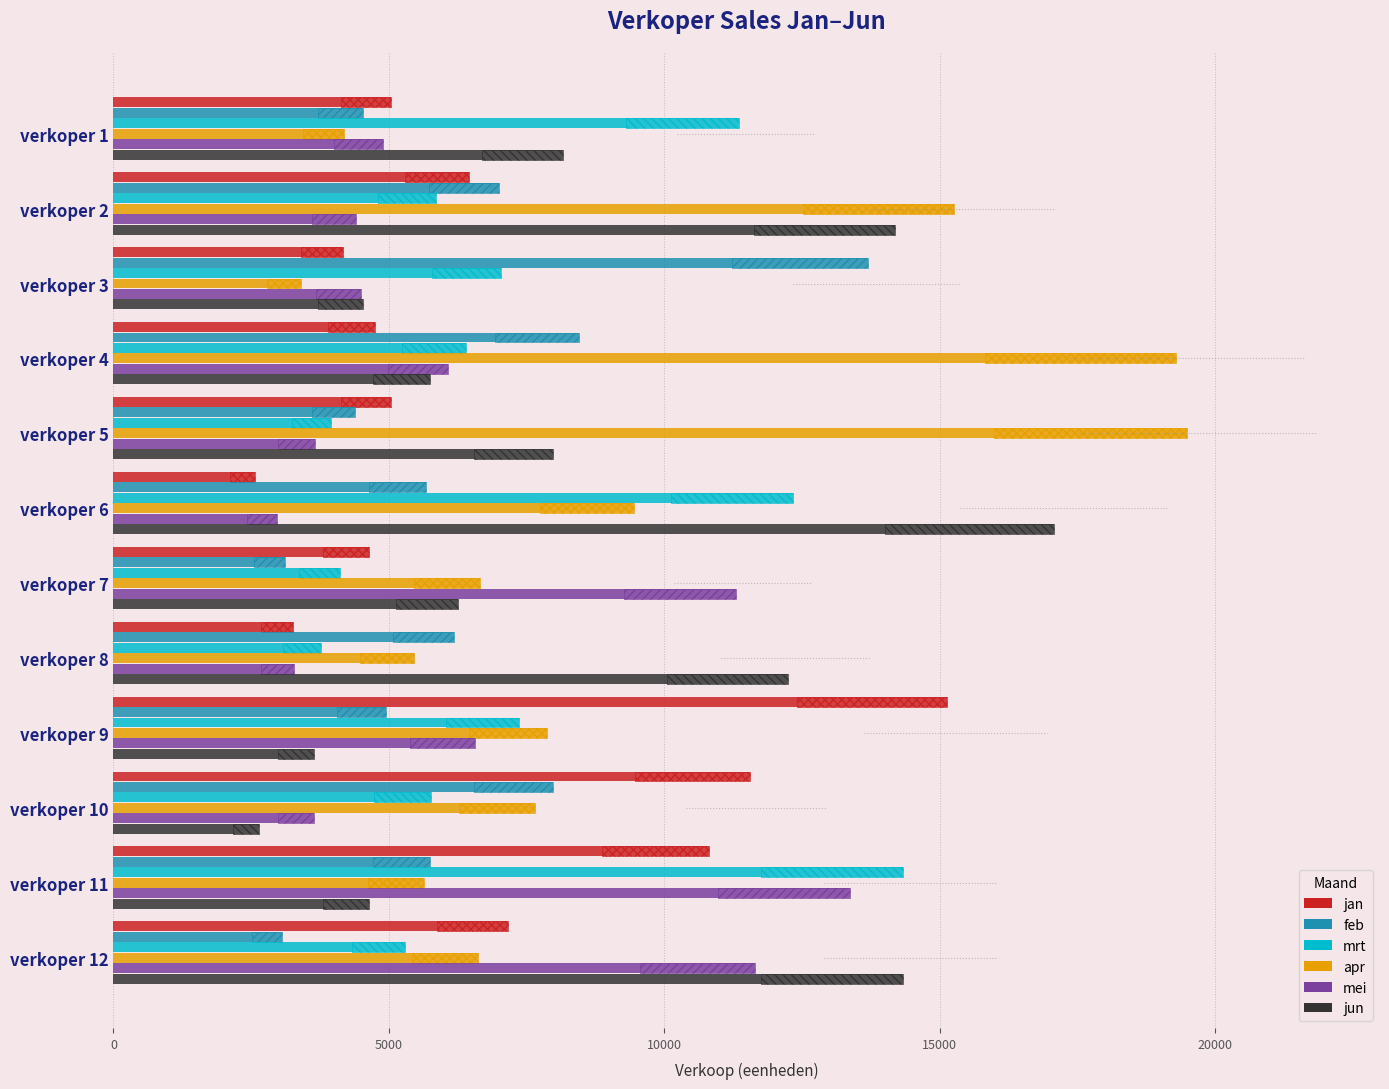

Which series has the largest total across all categories?

apr